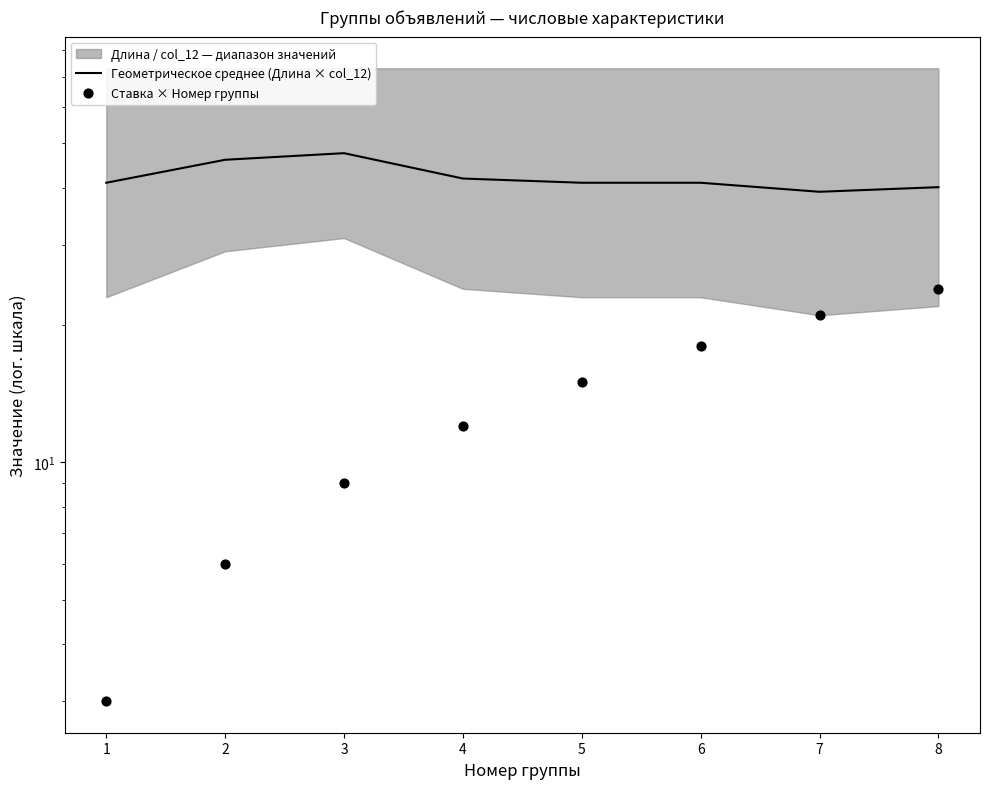

Which series has the largest total across all categories?

Геометрическое среднее (Длина × col_12)